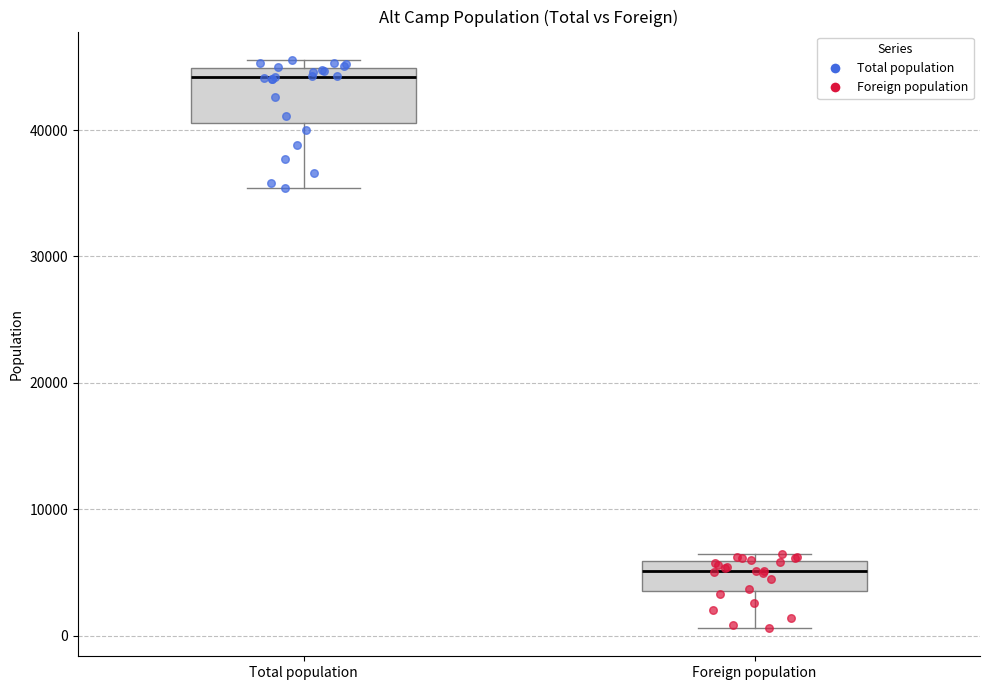

Reading left to right, transcribe this box plot: for each box, give where its median line is, the range the box spans, and where its two whiskers end, as read against the y-axis. The values are not printed on the chart, so give them approximately, as read against the axis.

Total population: median 44000, box 41000 to 45000, whiskers 35000 to 46000
Foreign population: median 5000, box 4000 to 6000, whiskers 1000 to 6000 (just above the box's upper edge)